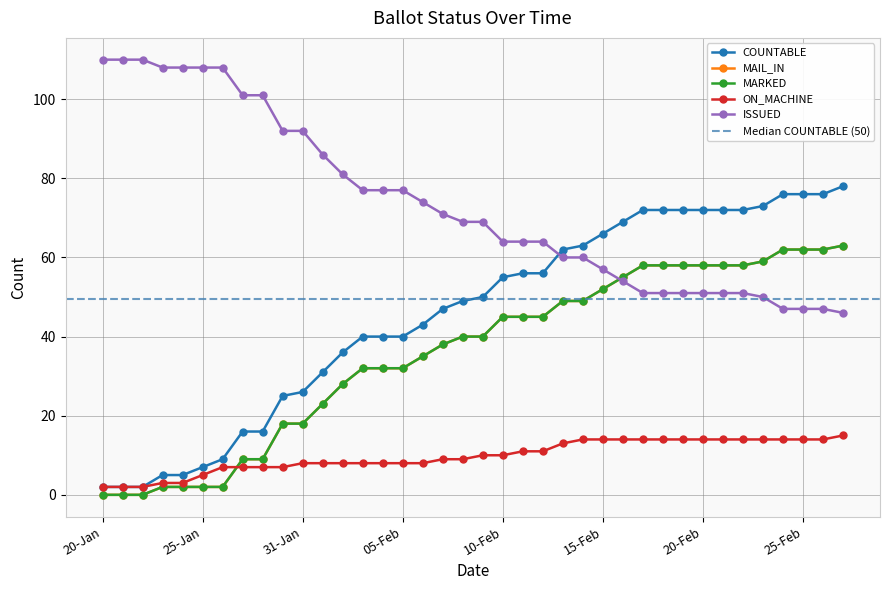

How many values in the ON_MACHINE series are below 10?

19